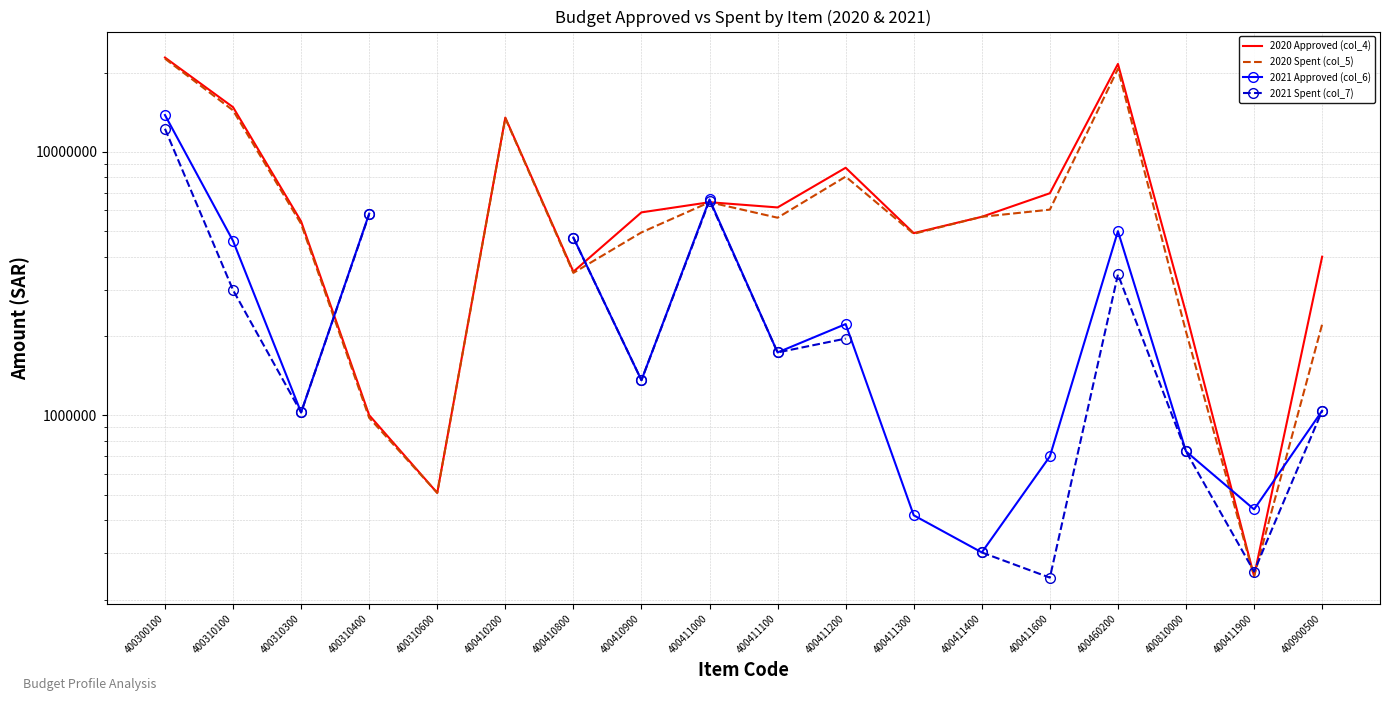

At which label does 2020 Approved (col_4) reach its peak?

400300100